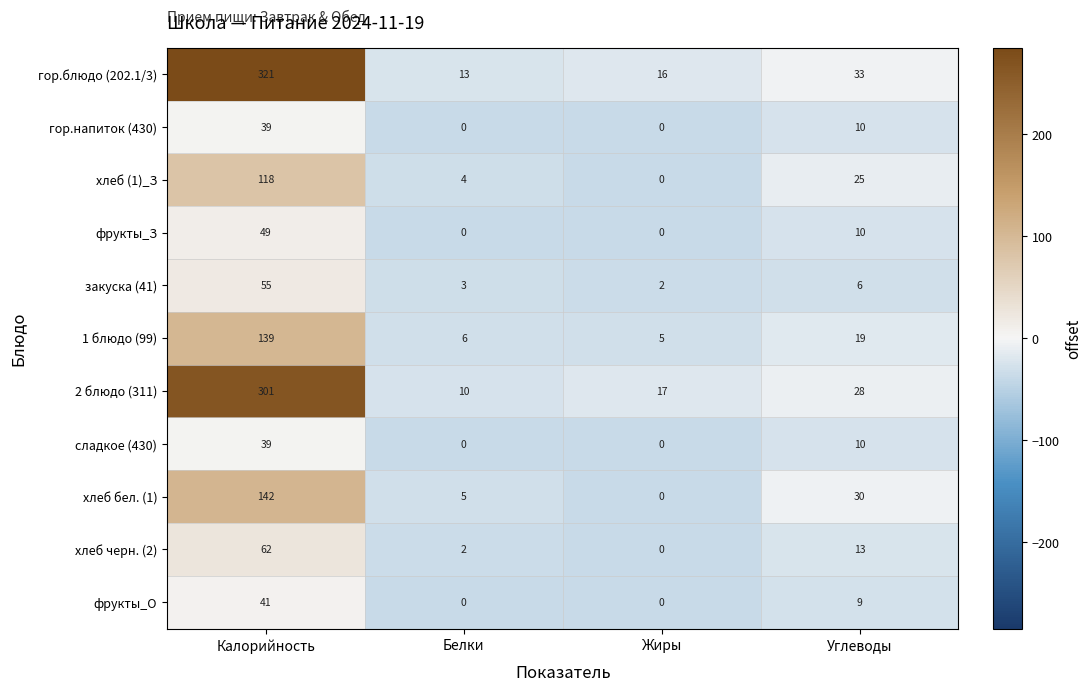

Where is хлеб бел. (1) nearest to the value 71?

Углеводы